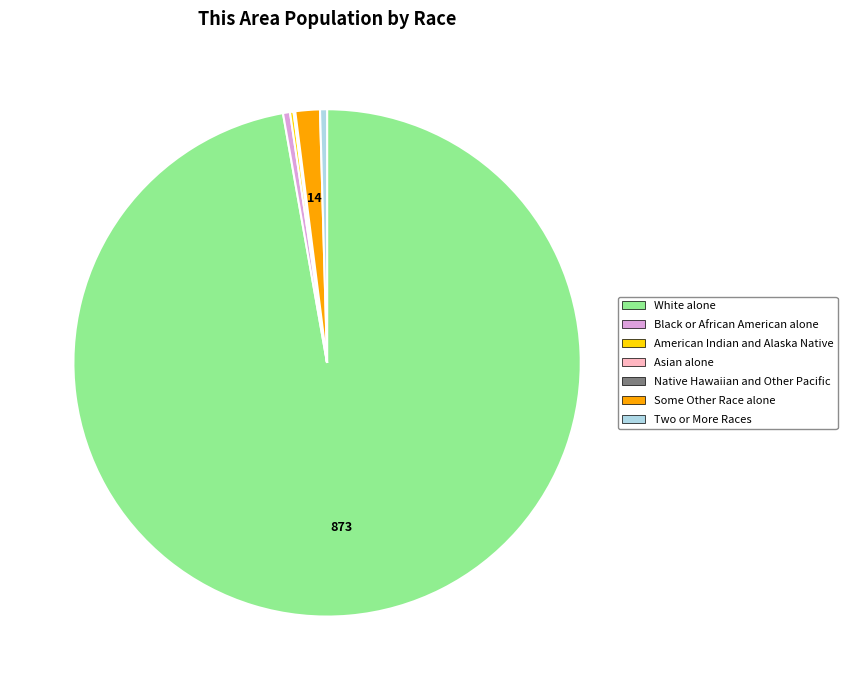

What is the majority slice?

White alone